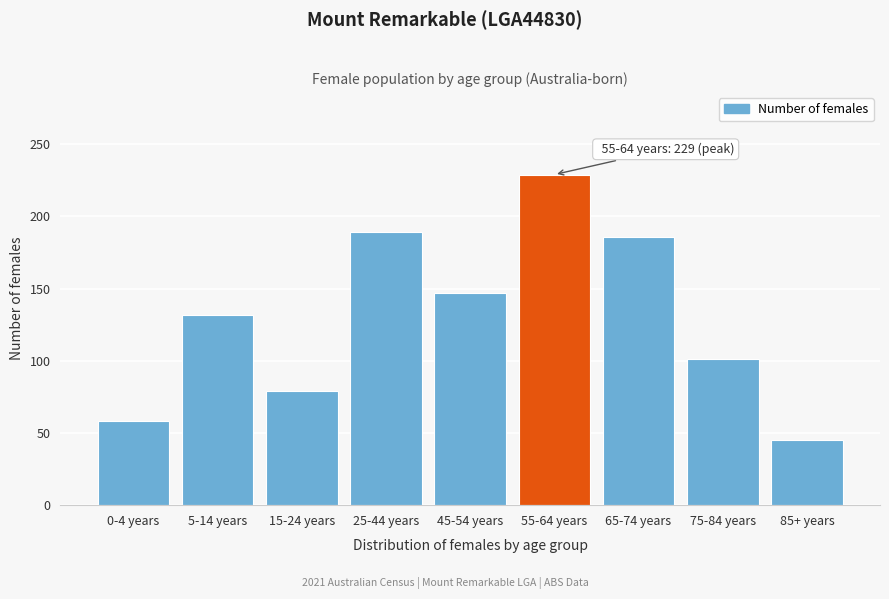

Reading left to right, list all the values displayed in this chart.

58	132	79	189	147	229	186	101	45